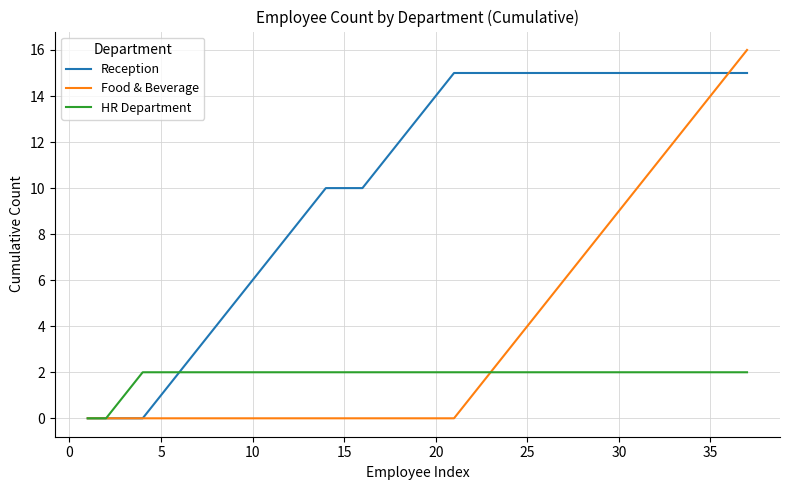

Does the chart display data point markers on the line(s)?

No